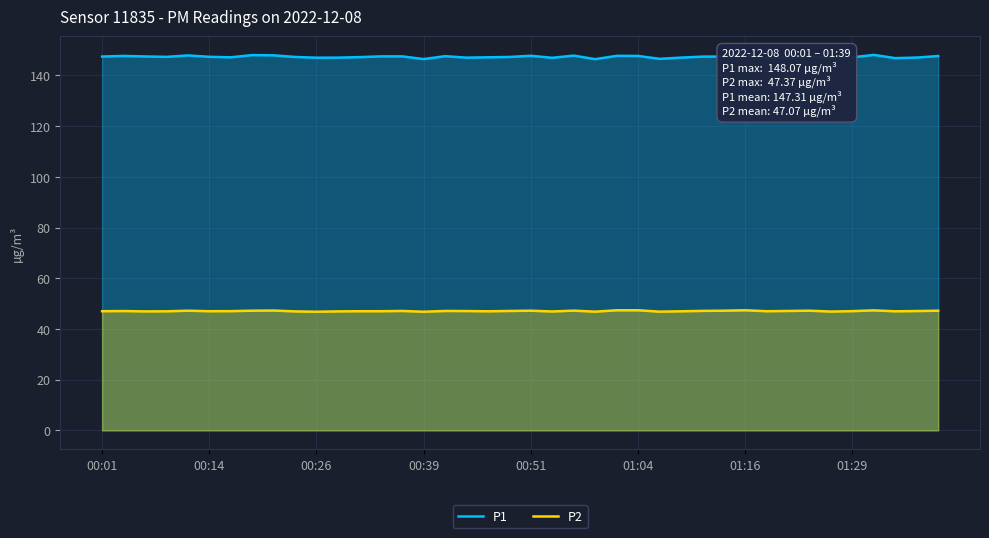

What are all the series names shown in the legend?

P1, P2